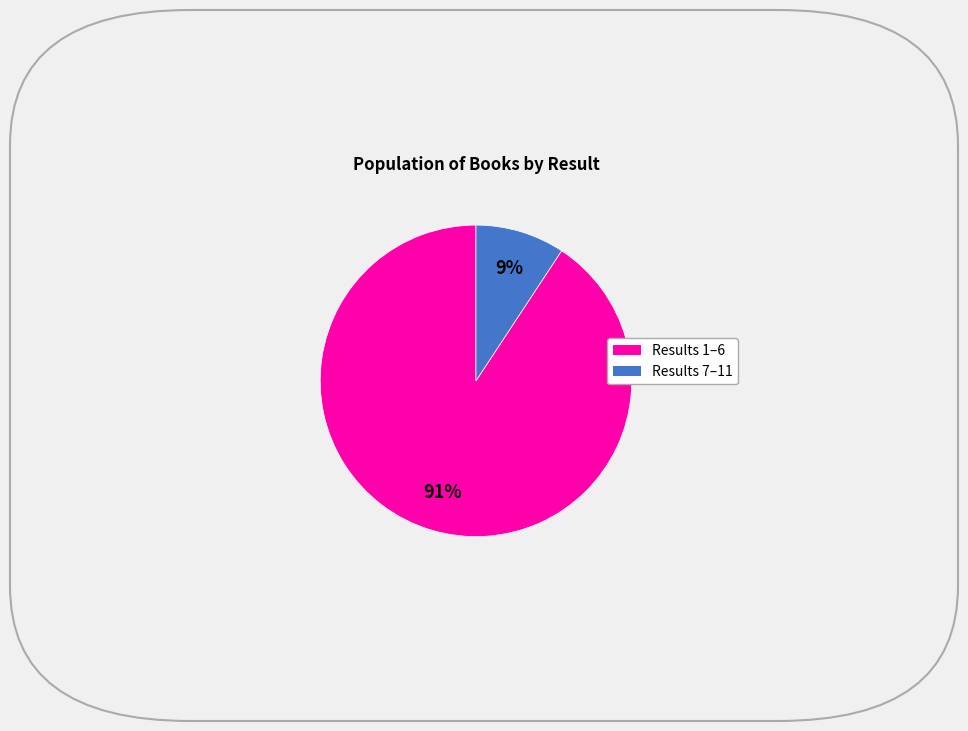

How many slices are in this pie chart?

2